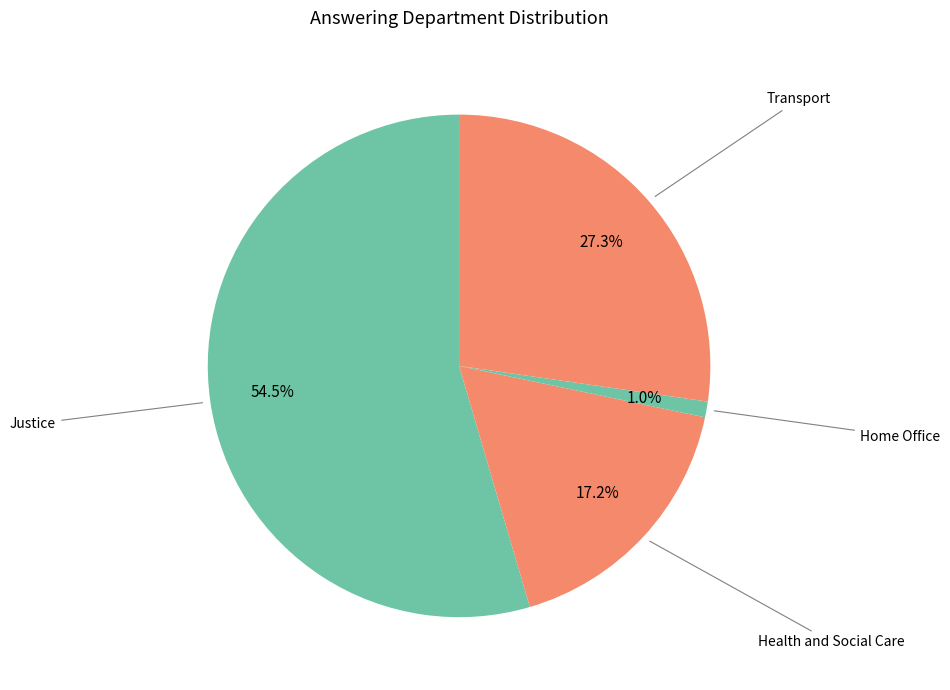

How many slices are in this pie chart?

4